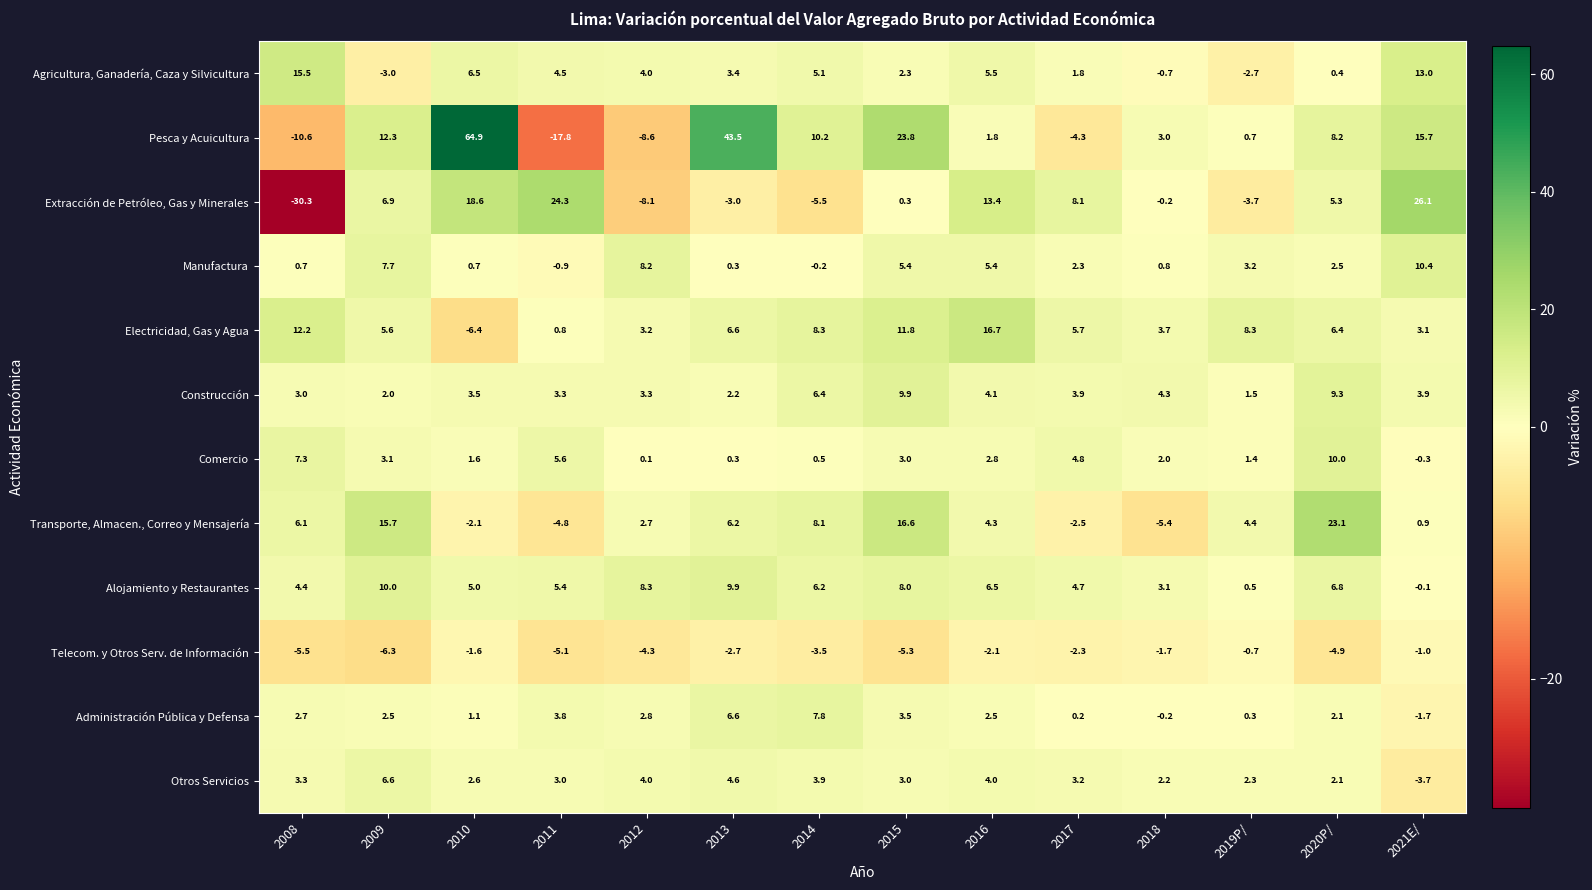

Rank the series at 2017 from lowest to highest value.

Pesca y Acuicultura, Transporte, Almacen., Correo y Mensajería, Telecom. y Otros Serv. de Información, Administración Pública y Defensa, Agricultura, Ganadería, Caza y Silvicultura, Manufactura, Otros Servicios, Construcción, Alojamiento y Restaurantes, Comercio, Electricidad, Gas y Agua, Extracción de Petróleo, Gas y Minerales